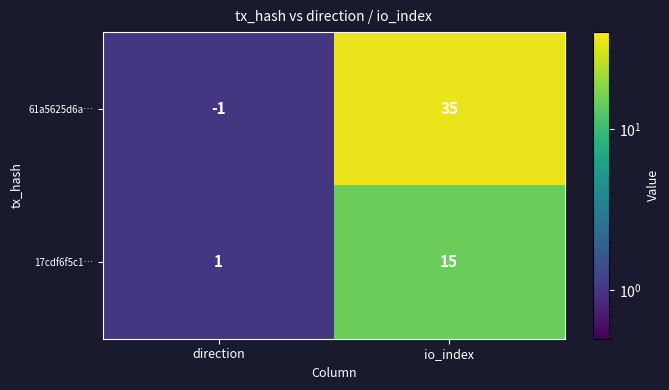

List the series in order of their peak value, highest first.

61a5625d6a…, 17cdf6f5c1…